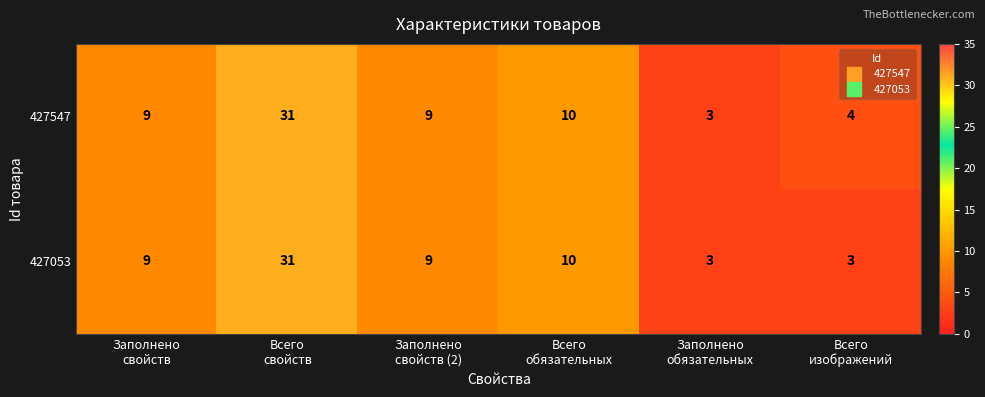

What is the difference between the maximum and second lowest values in the 427053 series?

28